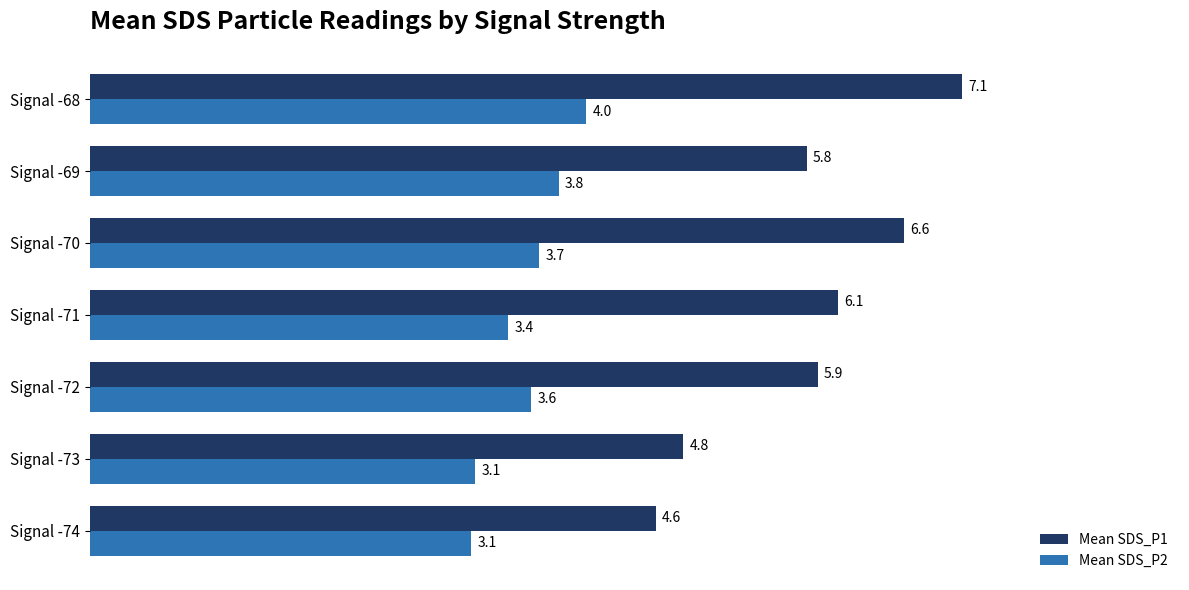

True or false: Mean SDS_P2 has a value of 3.4 at Signal -71.

True